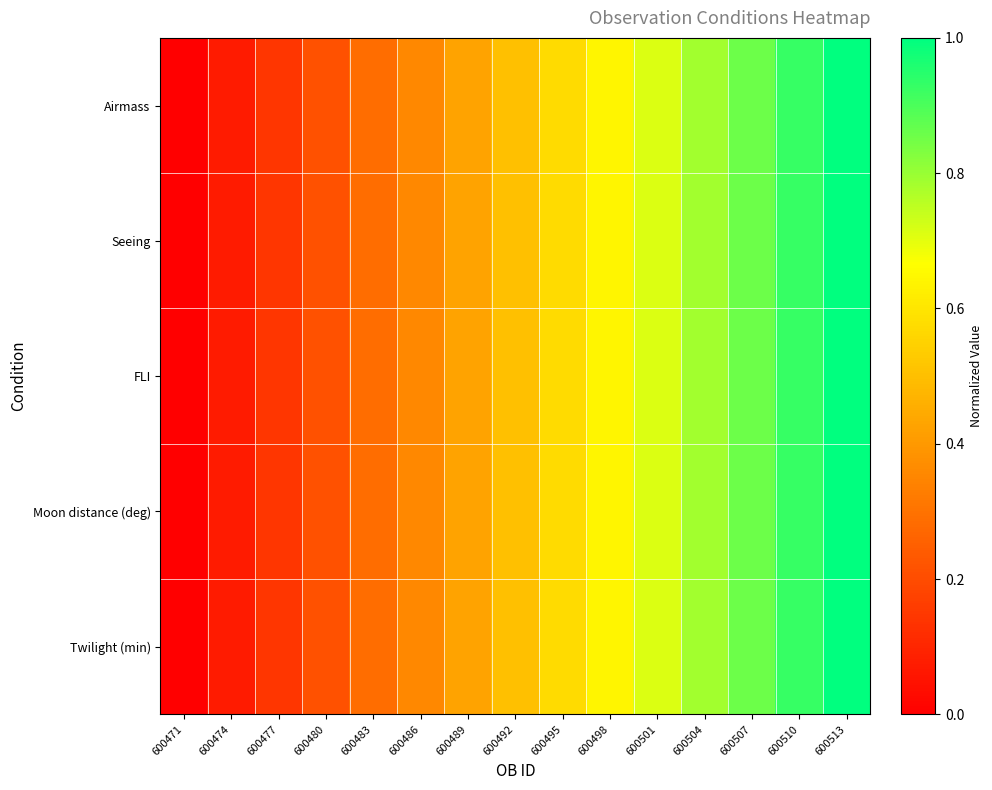

At 600477, list the series in order from largest to smallest.

Airmass, Seeing, FLI, Moon distance (deg), Twilight (min)